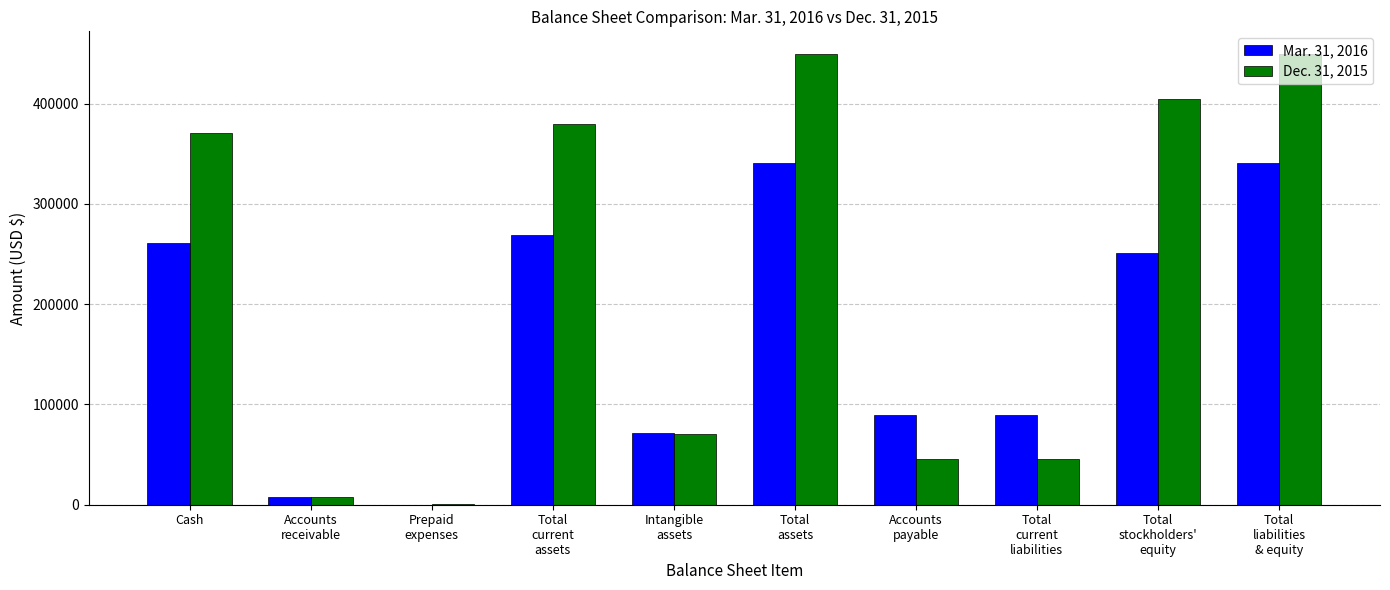

What is the greatest value displayed?

449752